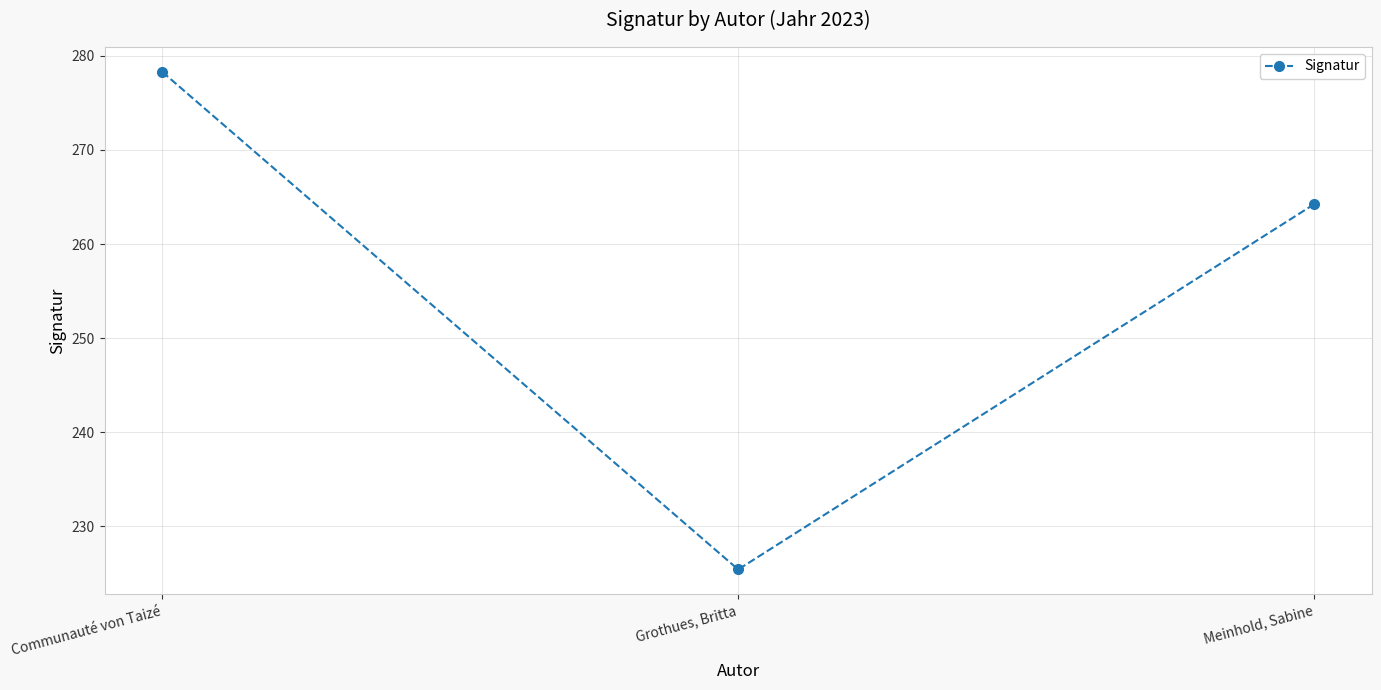

List the labels in order of value, smallest first.

Grothues, Britta, Meinhold, Sabine, Communauté von Taizé